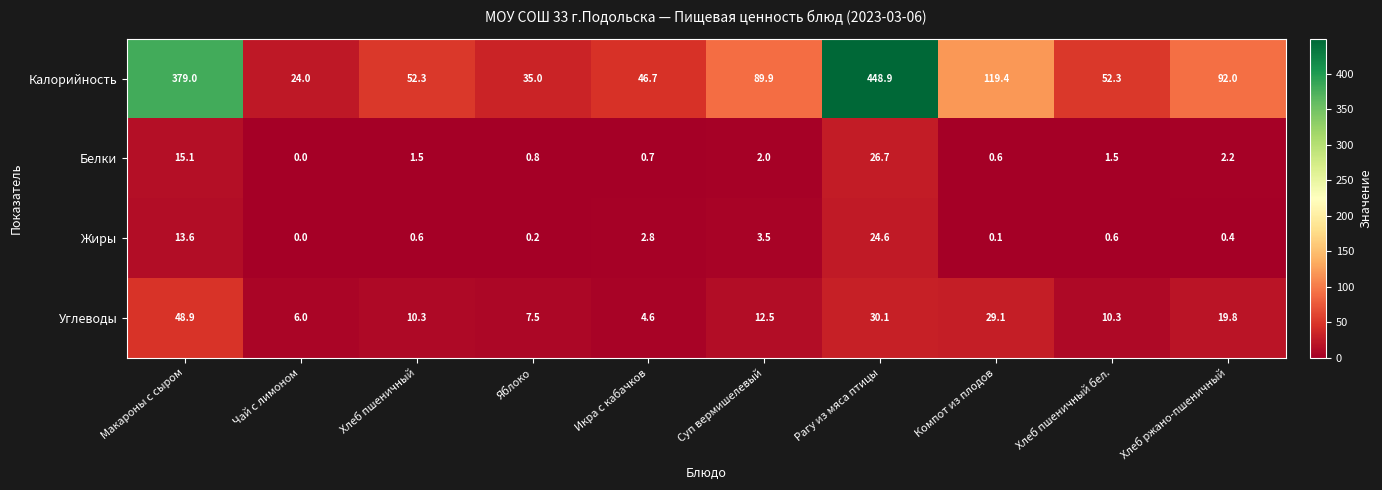

Rank the series by their maximum value, from lowest to highest.

Жиры, Белки, Углеводы, Калорийность